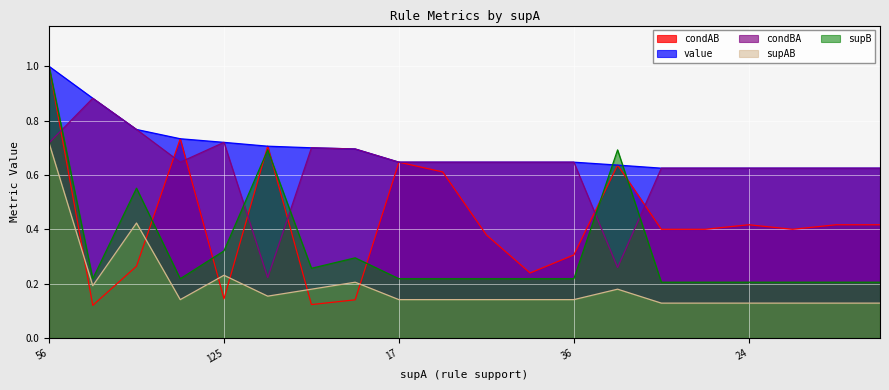

The value series shows 0.3 at 10. True or false?

False